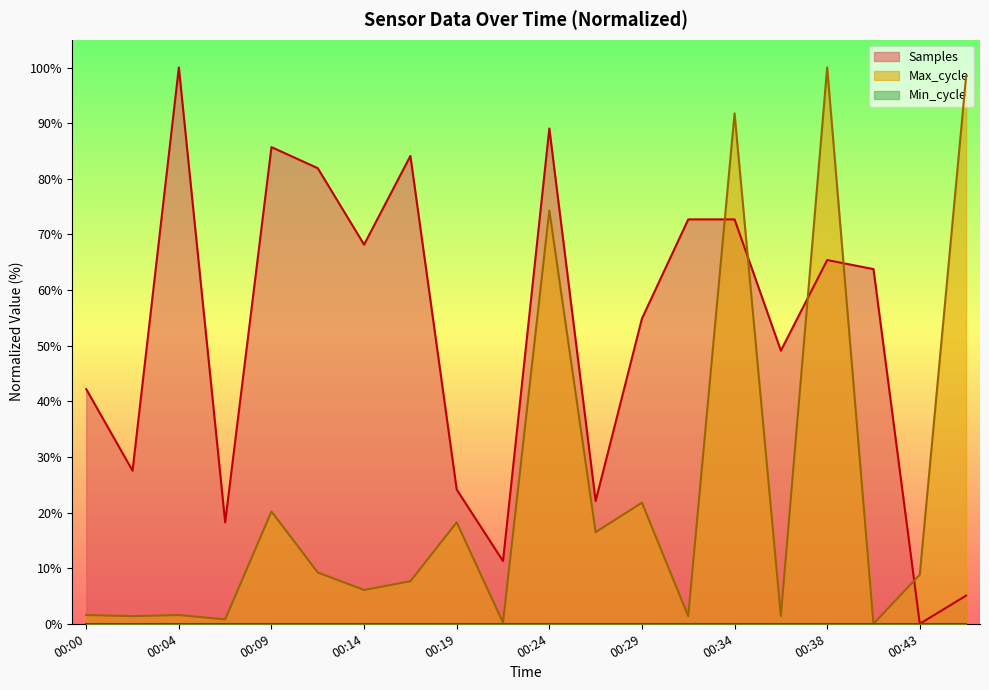

What is the value of the Samples point at the 15th from the left?

72.7